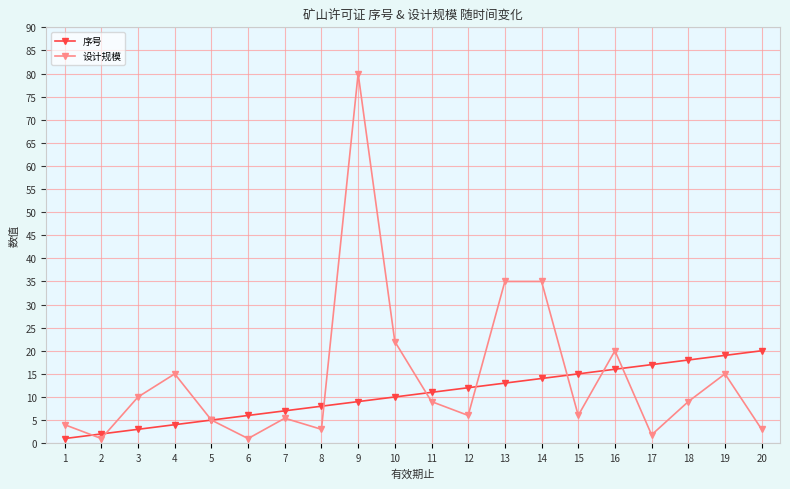

At which category does 设计规模 reach its first local peak?

4